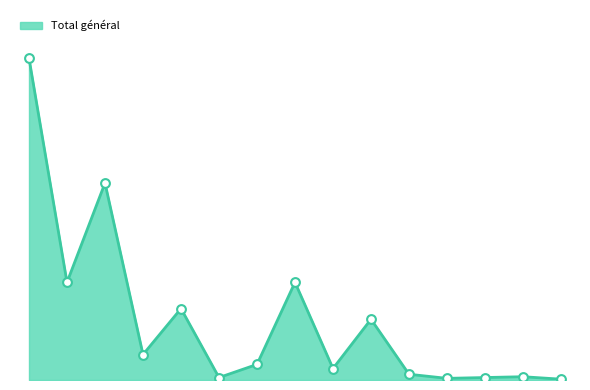

Is this an area chart (filled region under the line)?

Yes